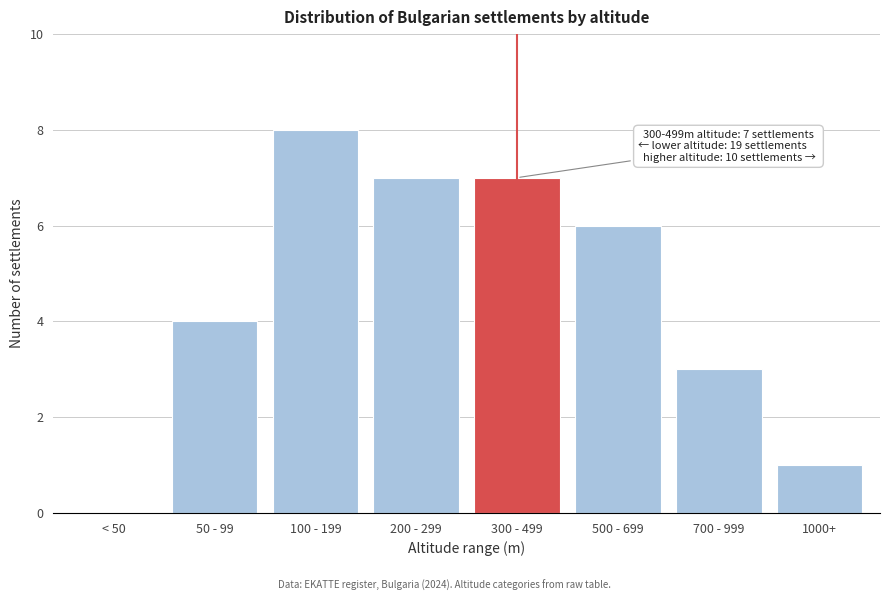

Reading left to right, list all the values displayed in this chart.

< 50=0	50 - 99=4	100 - 199=8	200 - 299=7	300 - 499=7	500 - 699=6	700 - 999=3	1000+=1